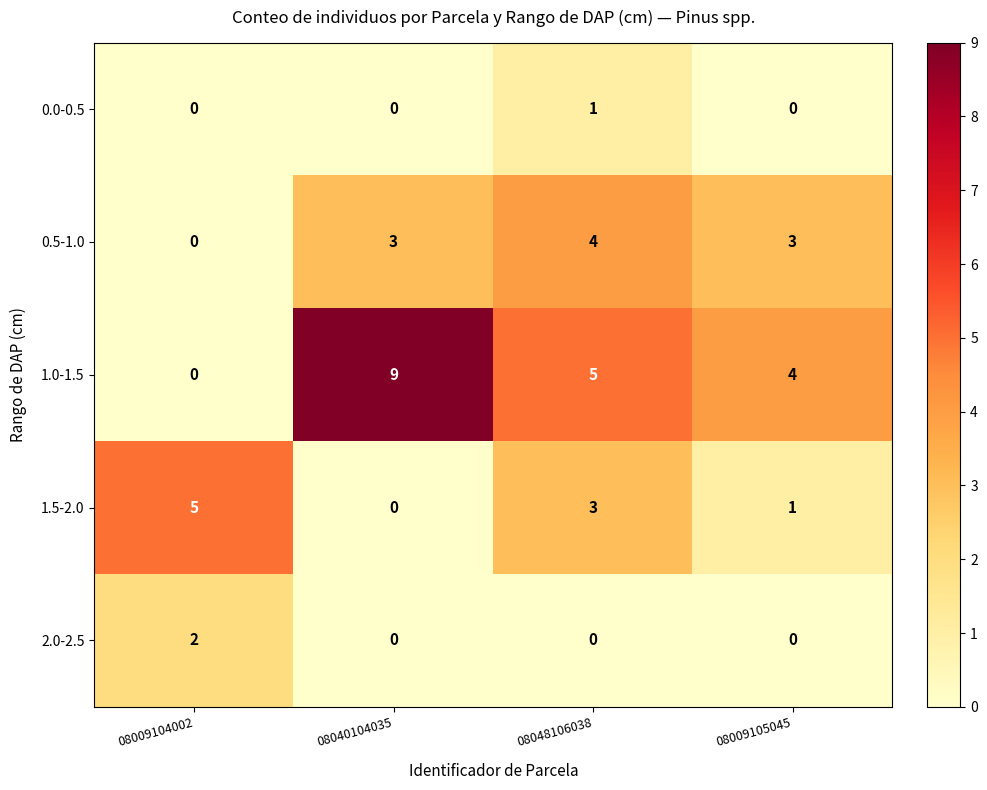

How many distinct data groups are displayed?

5